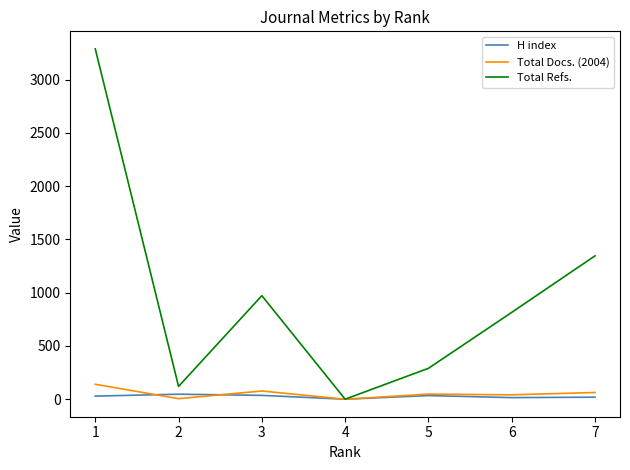

Does the chart have visible grid lines?

No